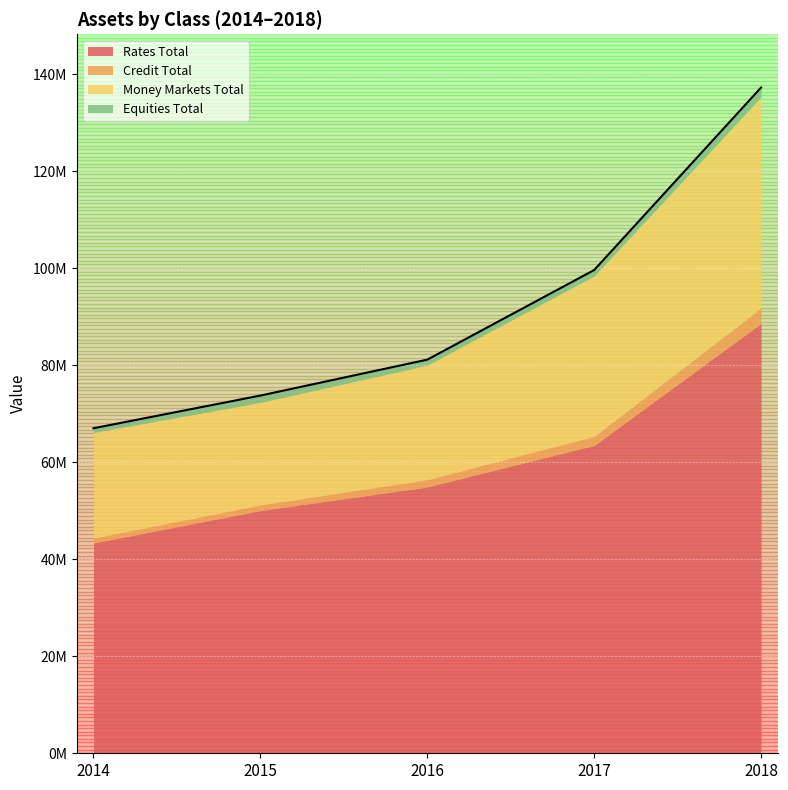

The value of Rates Total at 2017 is 63475383. True or false?

True